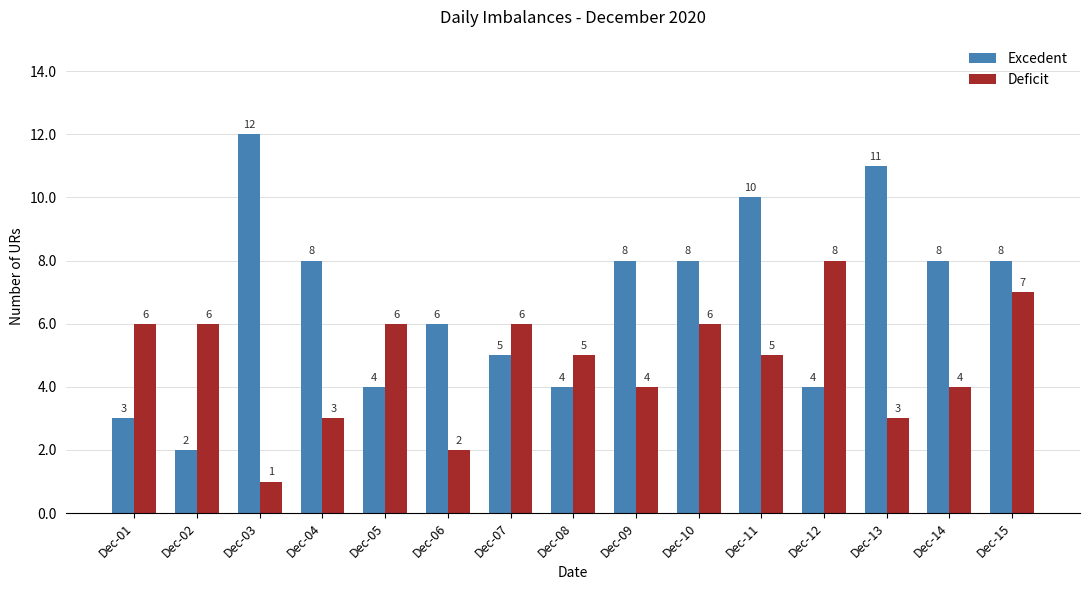

What is the total value across all series at Dec-05?

10